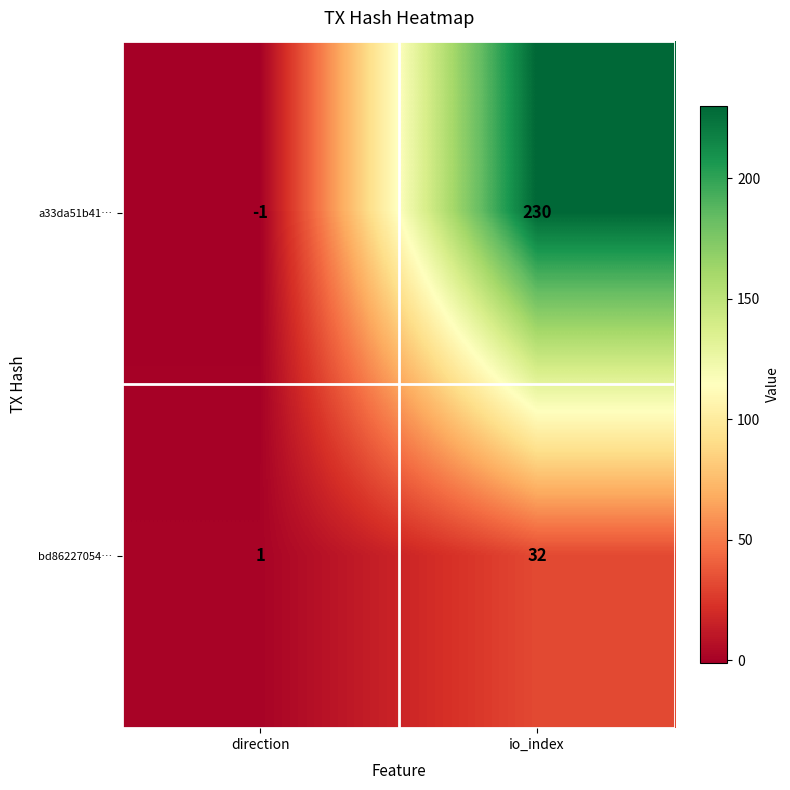

Count the number of data series in this chart.

2